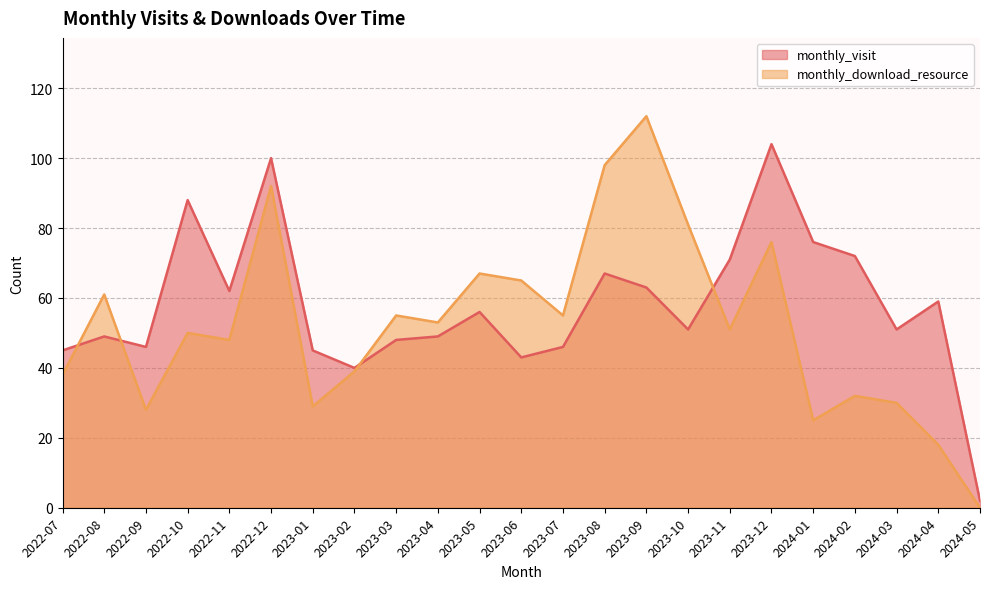

What position from the left is 2023-03?

9